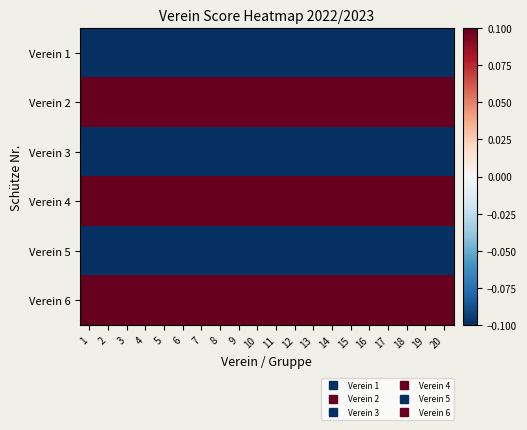

At 11, list the series in order from smallest to largest.

Verein 1, Verein 3, Verein 5, Verein 2, Verein 4, Verein 6